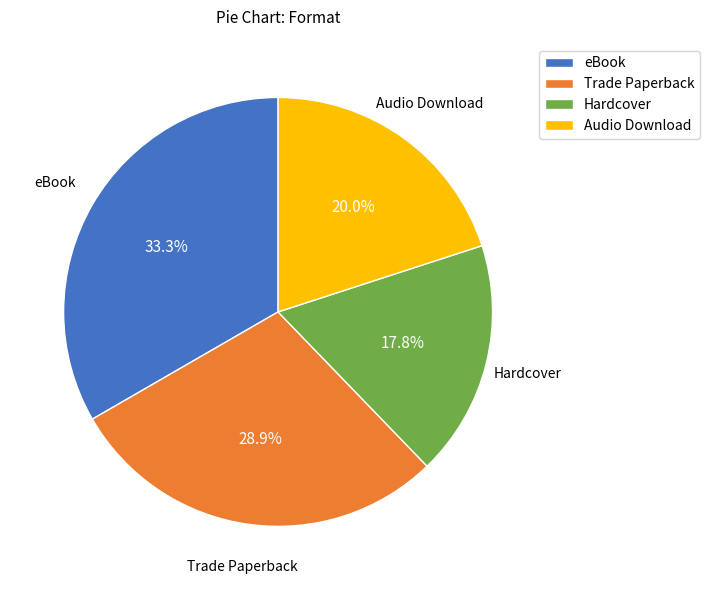

To the nearest percent, what portion does Trade Paperback represent?

29%